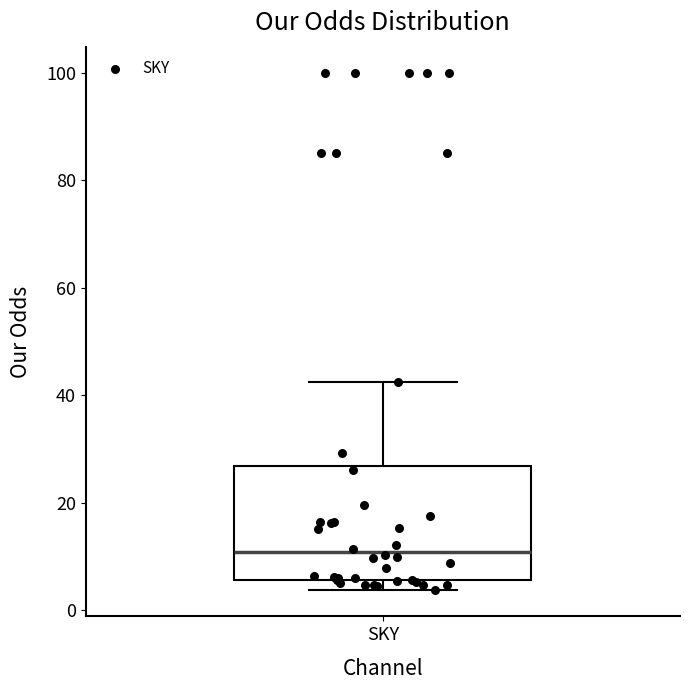

Transcribe this box plot: give where the median line is, the range the box spans, and where the two whiskers end, as read against the y-axis. The values are not printed on the chart, so give them approximately, as read against the axis.

median 10, box 6 to 26, whiskers 4 to 42